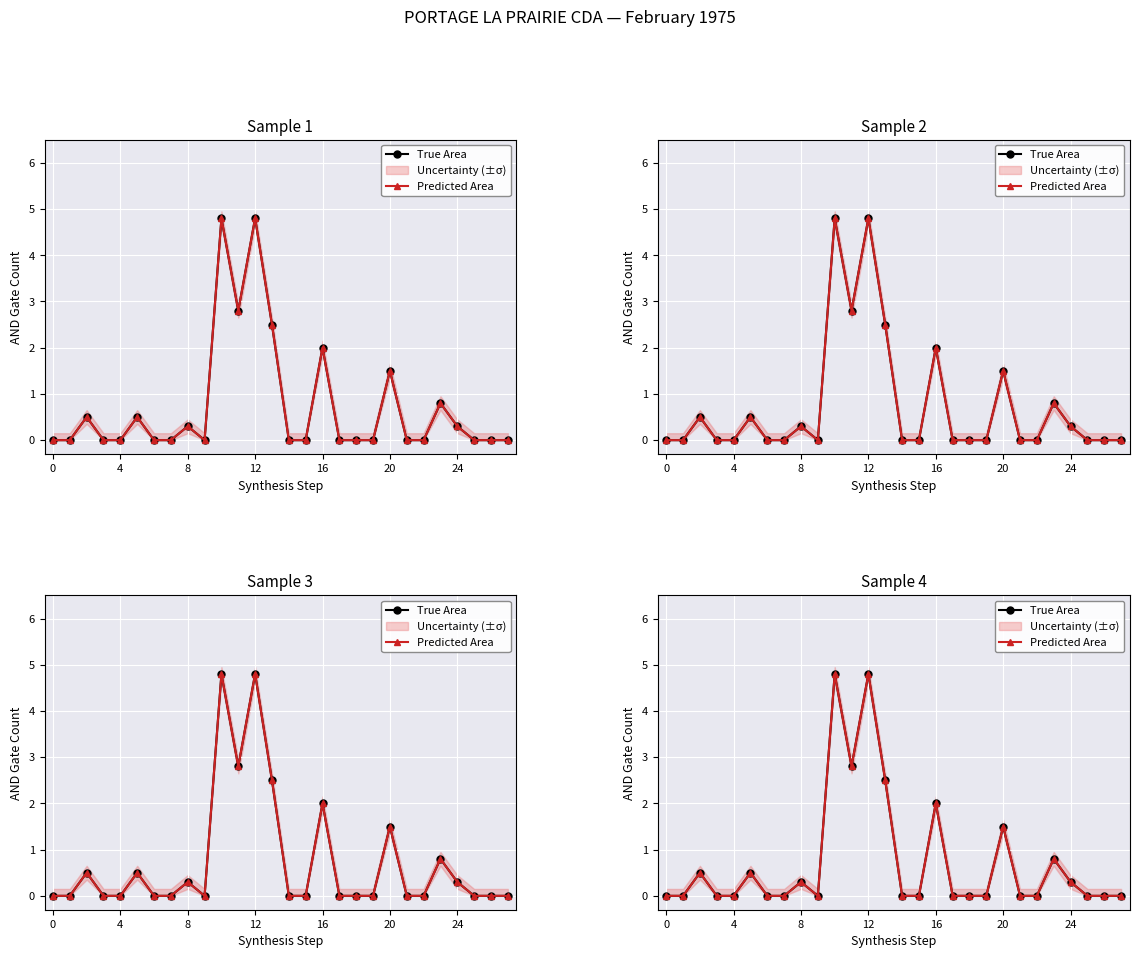

In Predicted Area, how many points are higher than both neighbors (excluding endpoints)?

8